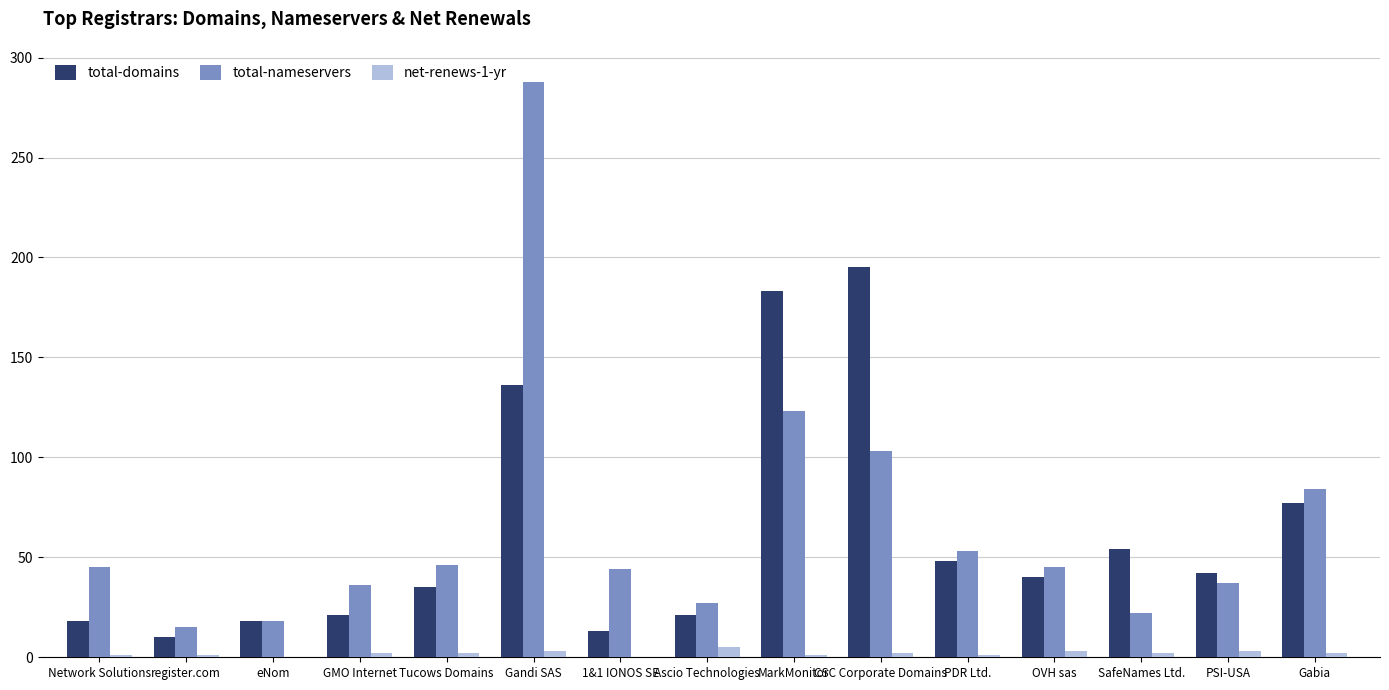

How many data points does each series have?

15